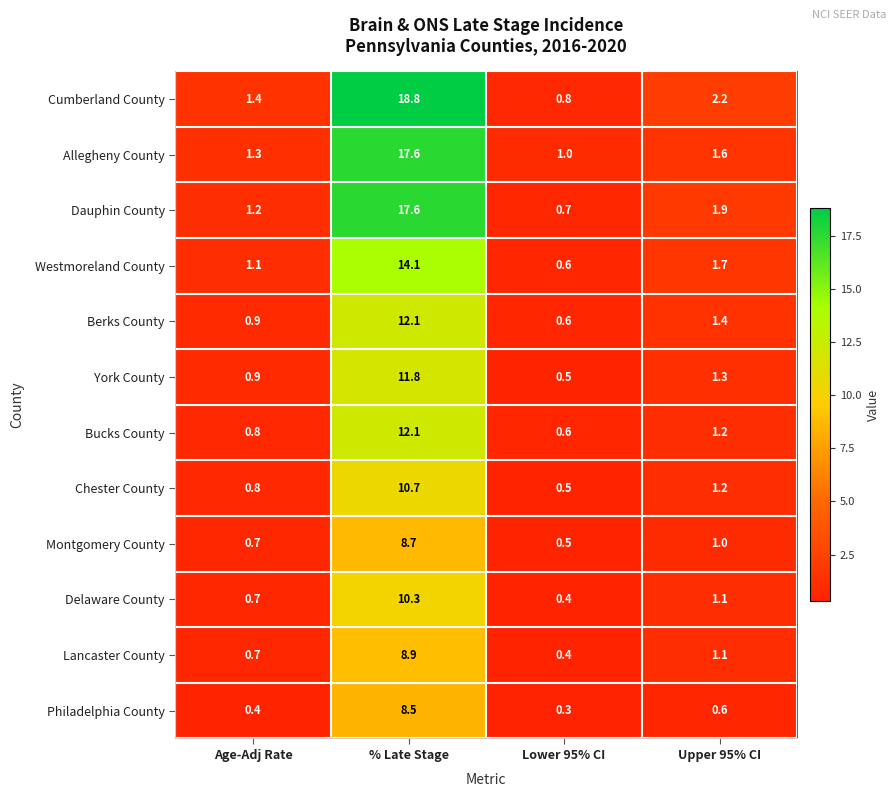

What is the approximate value of Westmoreland County at Lower 95% CI?

0.6